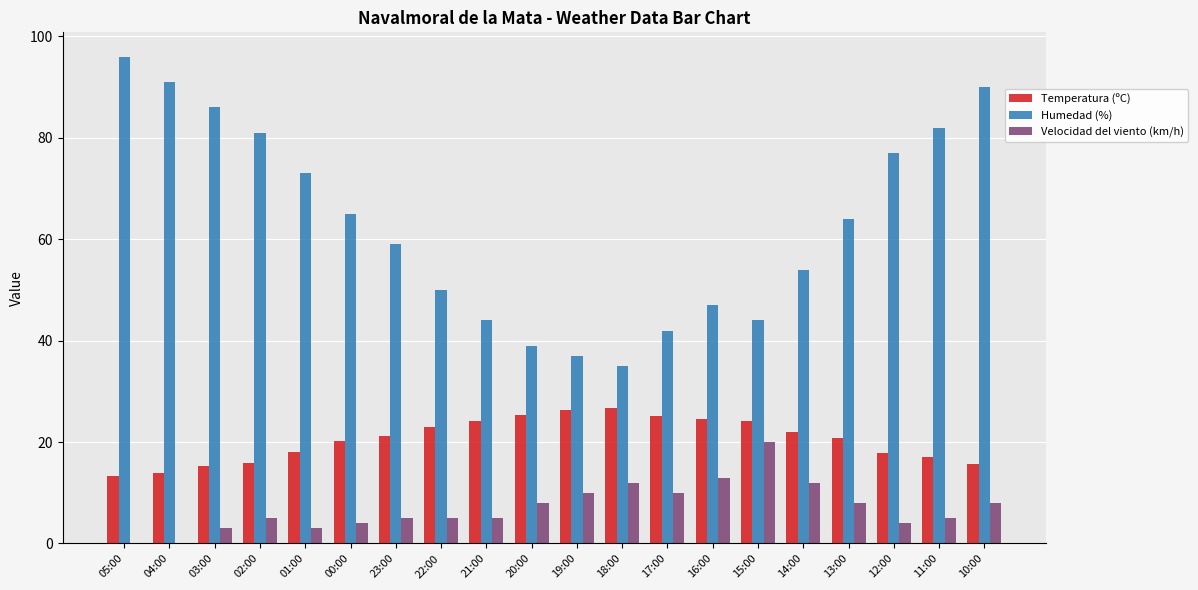

What is the difference between the Velocidad del viento (km/h) values at 21:00 and 13:00?

3.0